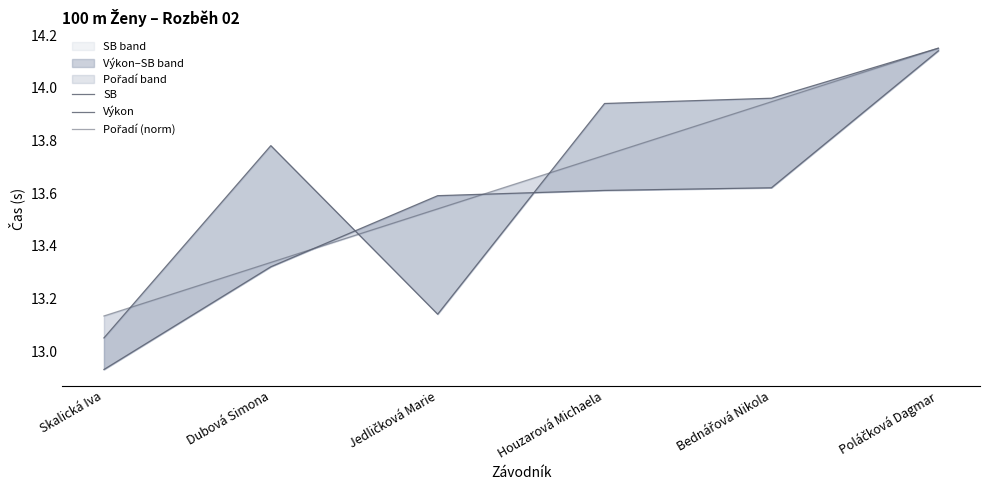

At how many categories does at least one series exceed 13?

6